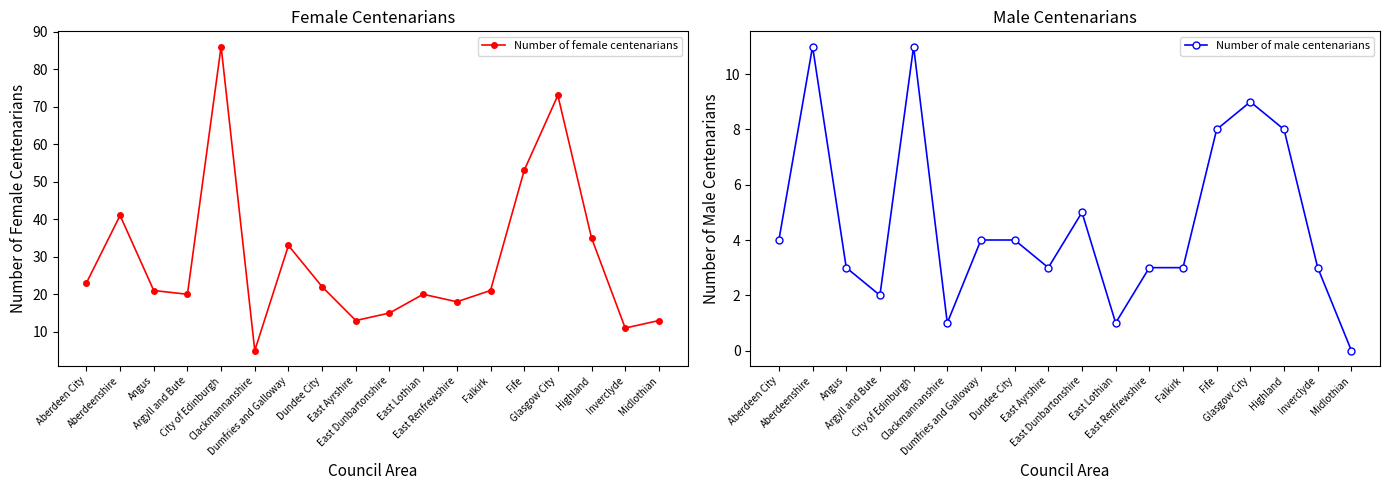

At Dundee City, list the series in order from largest to smallest.

Number of female centenarians, Number of male centenarians